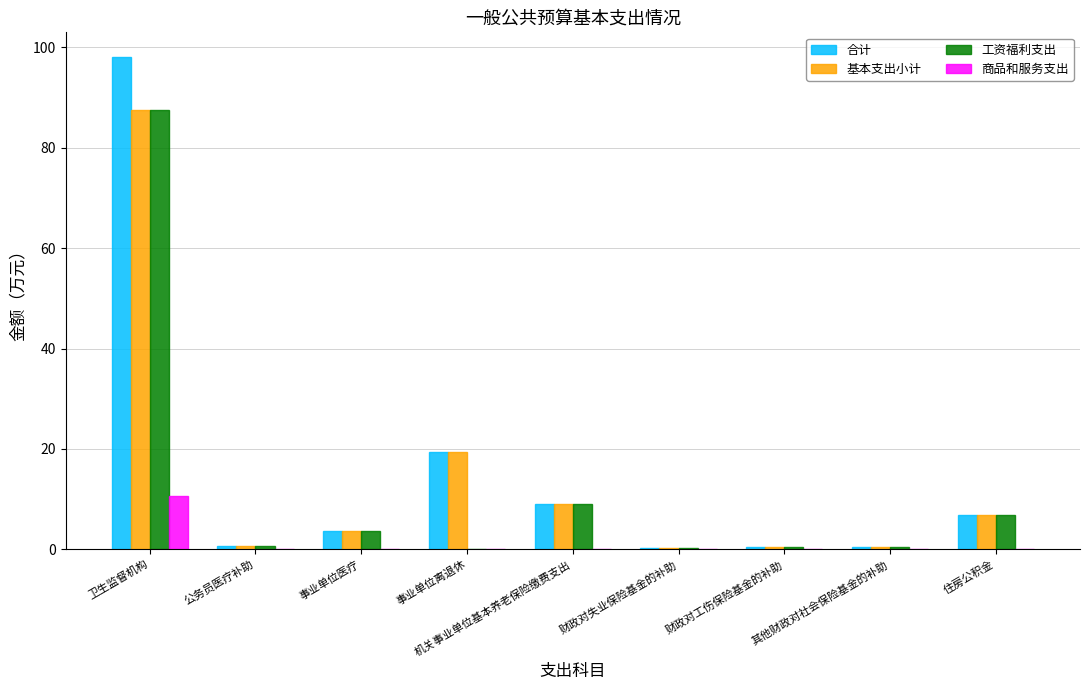

At which label does 商品和服务支出 reach its peak?

卫生监督机构